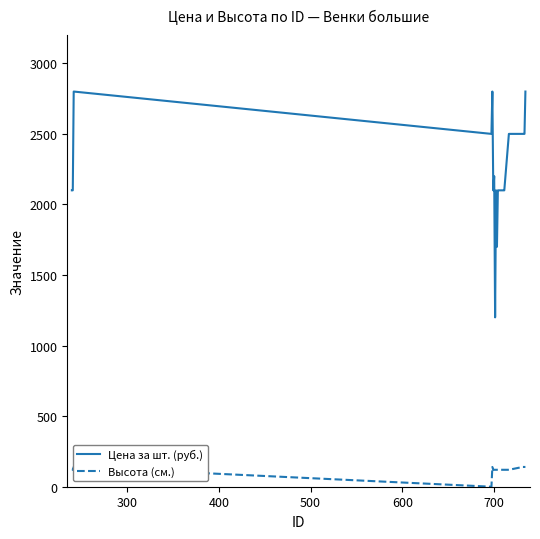

How many Высота (см.) values are between 120 and 140?

19